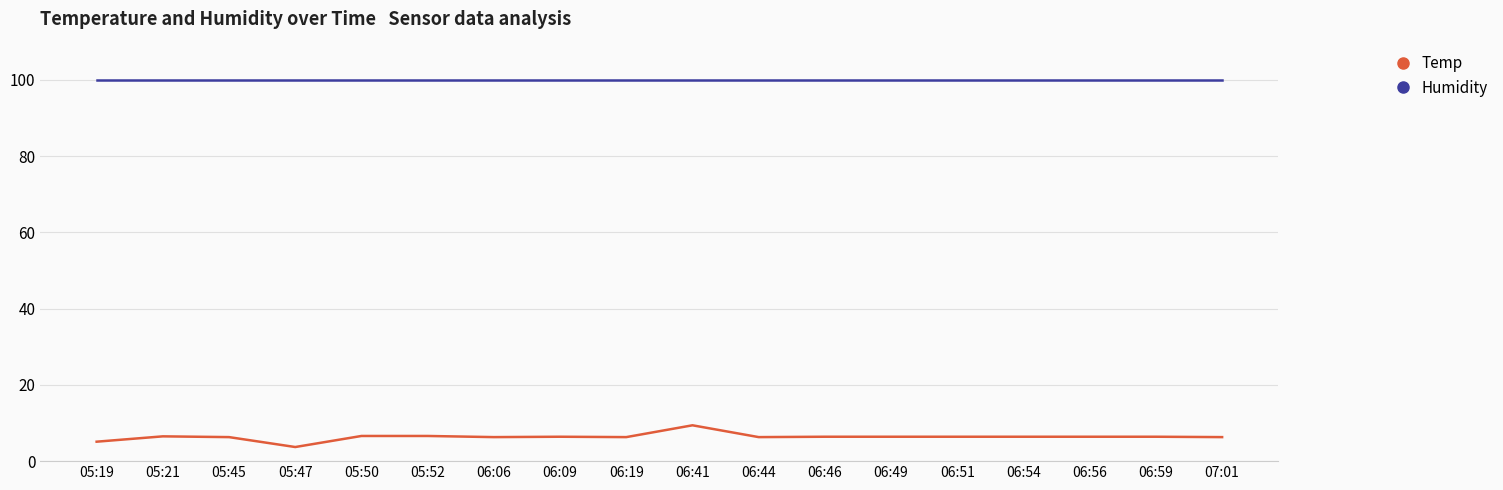

At 06:51, list the series in order from largest to smallest.

Humidity, Temp